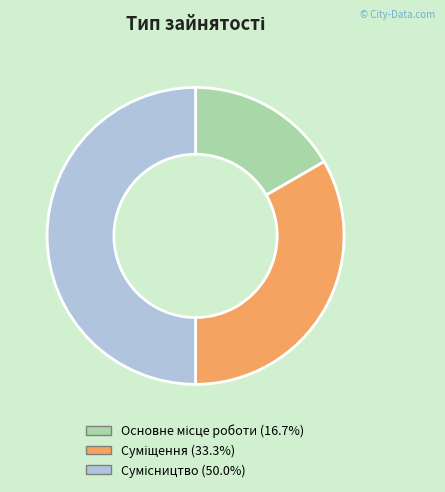

True or false: Сумісництво accounts for 50% of the total.

True